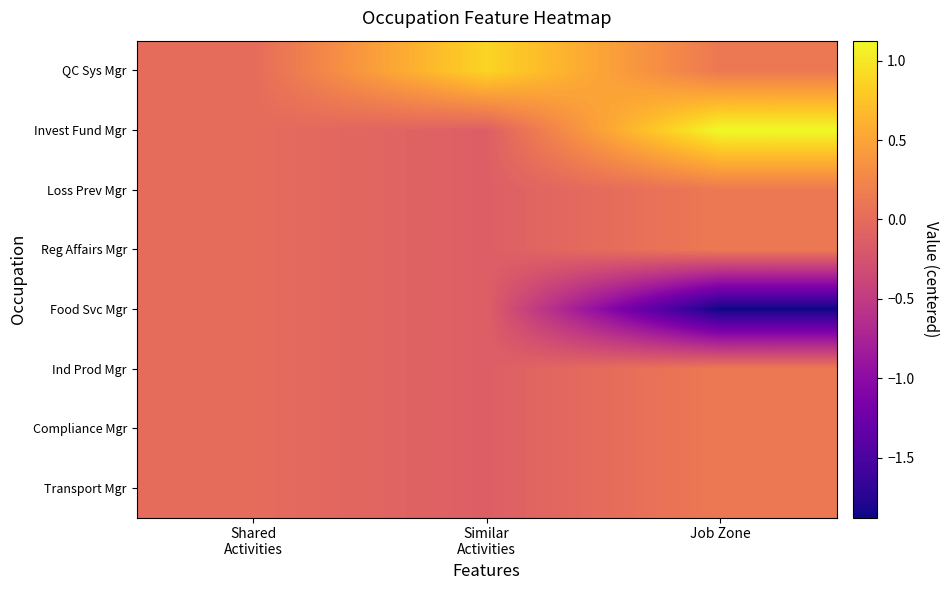

How many series are shown in this chart?

8